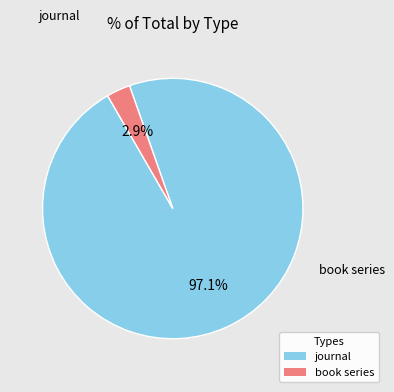

What portion of the pie excludes book series?

97.1%